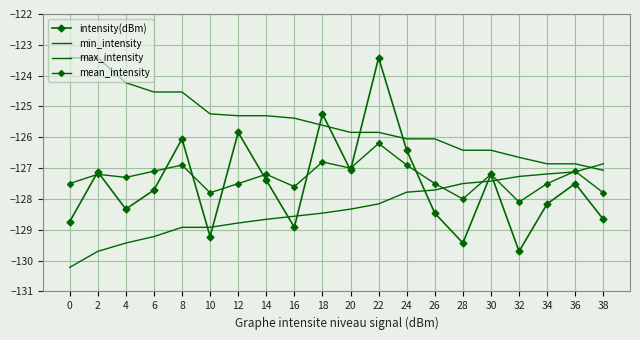

Which category has the highest value across all series?

22